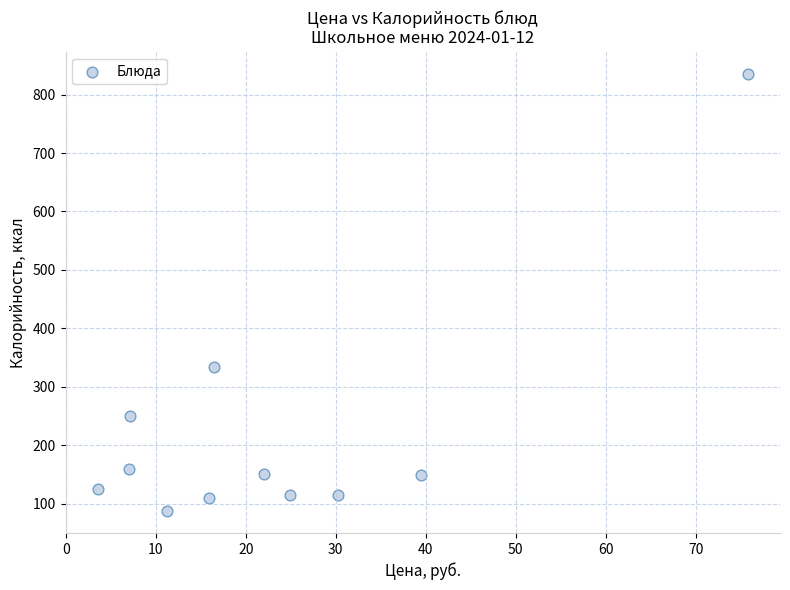

What is the average Y value?

221